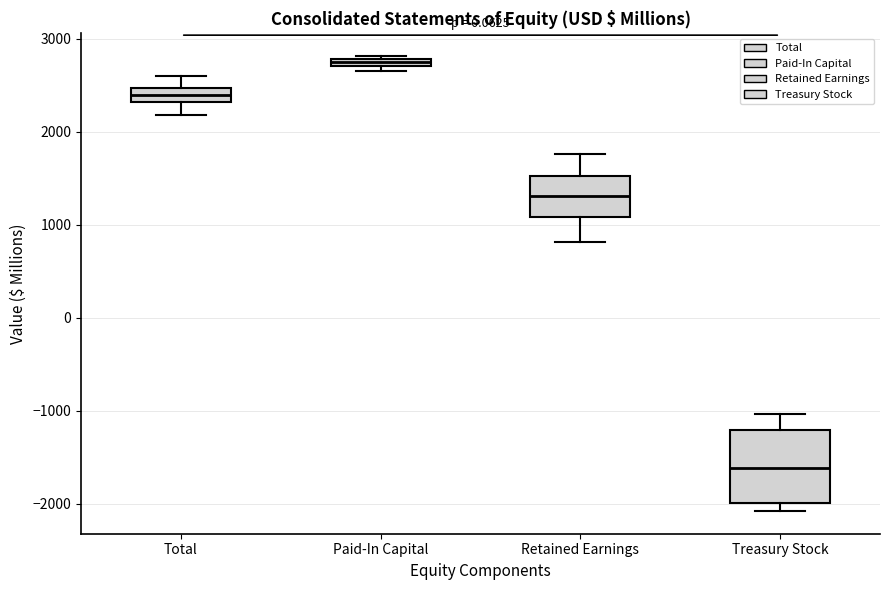

Which box's median line is the highest?

Paid-In Capital